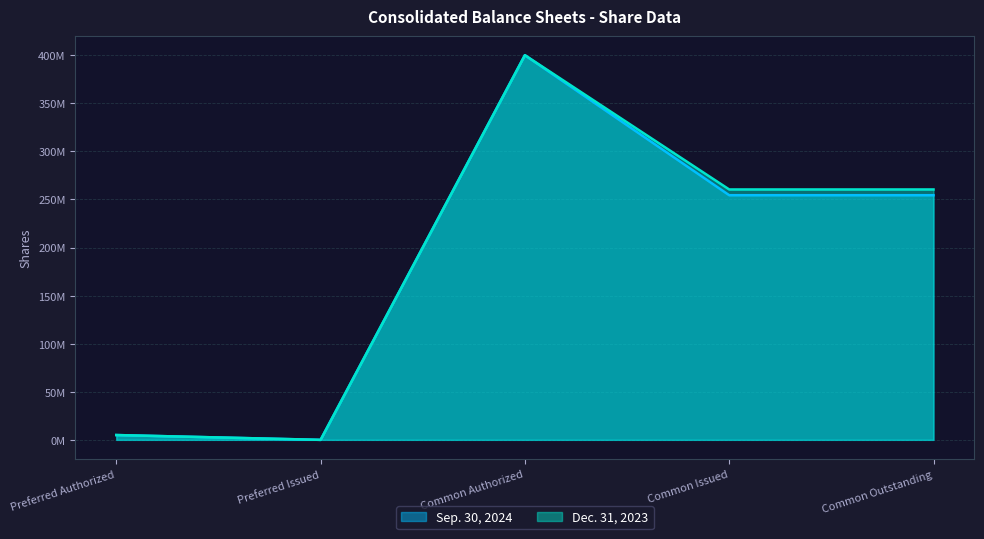

How many distinct data groups are displayed?

2